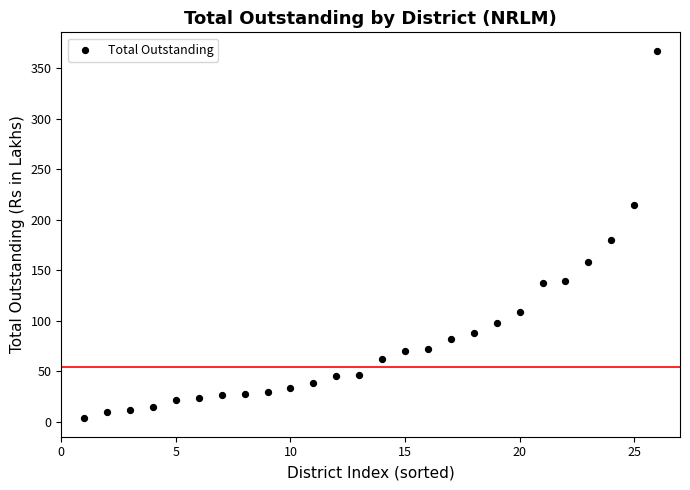

What is the range of Y values (max minus min)?

364.0